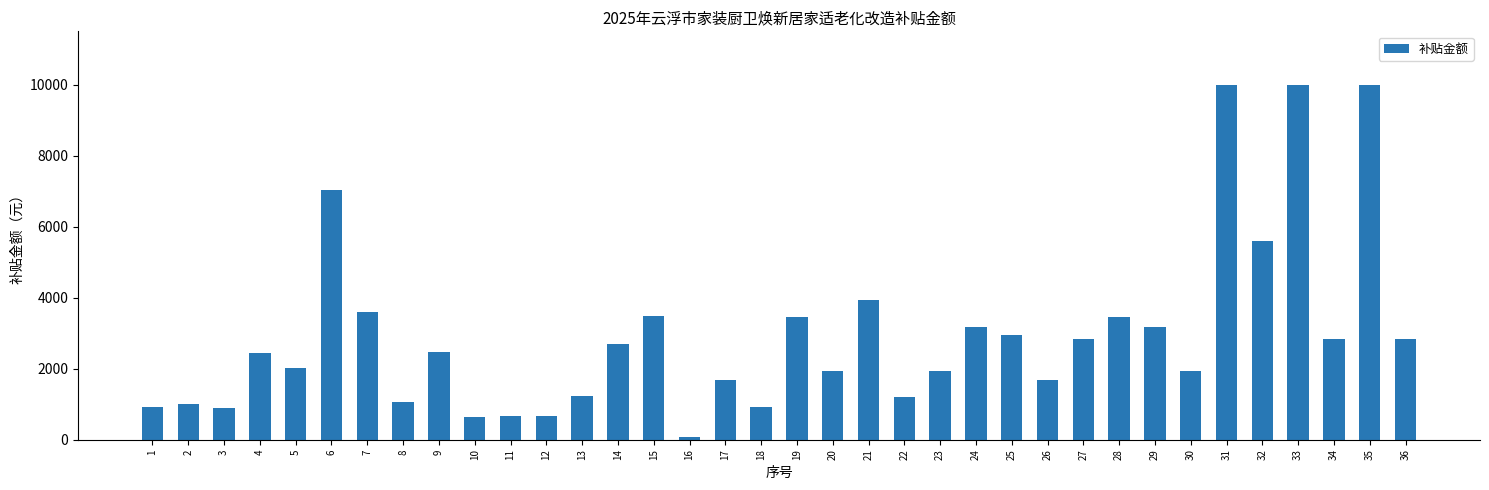

Count the number of values greater than 2476.

18